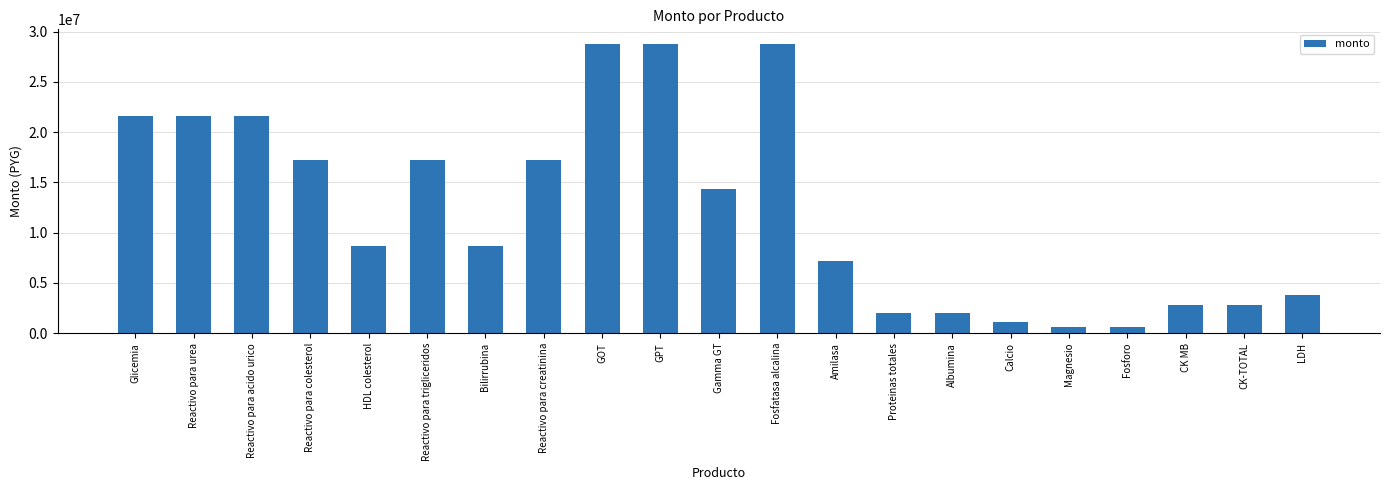

Reading right to left, what are all the values shown in this chart?

LDH=3764000	CK-TOTAL=2823000	CK MB=2823000	Fosforo=648000	Magnesio=648000	Calcio=1080000	Albumina=2016000	Proteinas totales=2016000	Amilasa=7200000	Fosfatasa alcalina=28800000	Gamma GT=14400000	GPT=28800000	GOT=28800000	Reactivo para creatinina=17280000	Bilirrubina=8640000	Reactivo para trigliceridos=17280000	HDL colesterol=8640000	Reactivo para colesterol=17280000	Reactivo para acido urico=21600000	Reactivo para urea=21600000	Glicemia=21600000